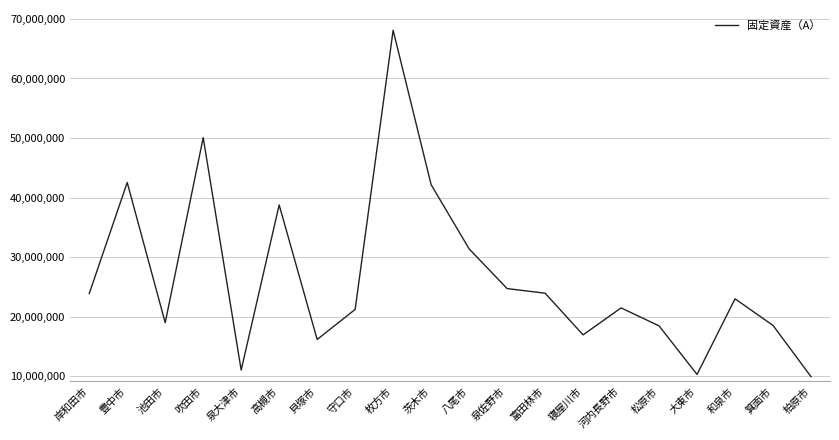

What is the difference between the maximum and minimum values?

58160936